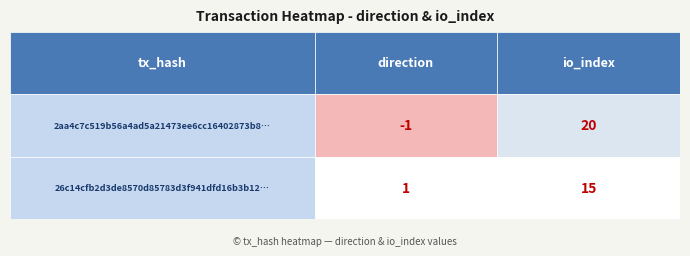

What is the minimum value for 26c14cfb2d3de8570d85783d3f941dfd16b3b12?

1